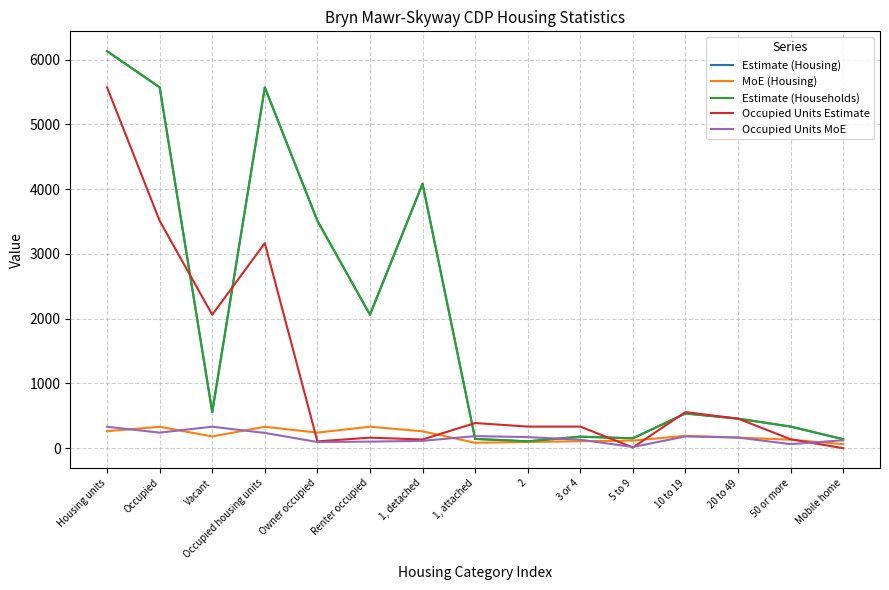

Reading left to right, extract all data points from this chart.

Estimate (Housing): Housing units=6130	Occupied=5572	Vacant=558	Occupied housing units=5572	Owner occupied=3511	Renter occupied=2061	1, detached=4083	1, attached=144	2=106	3 or 4=178	5 to 9=153	10 to 19=536	20 to 49=457	50 or more=334	Mobile home=139
MoE (Housing): Housing units=263	Occupied=331	Vacant=182	Occupied housing units=331	Owner occupied=241	Renter occupied=332	1, detached=261	1, attached=84	2=96	3 or 4=108	5 to 9=118	10 to 19=192	20 to 49=165	50 or more=131	Mobile home=63
Estimate (Households): Housing units=6130	Occupied=5572	Vacant=558	Occupied housing units=5572	Owner occupied=3511	Renter occupied=2061	1, detached=4083	1, attached=144	2=106	3 or 4=178	5 to 9=153	10 to 19=536	20 to 49=457	50 or more=334	Mobile home=139
Occupied Units Estimate: Housing units=5572	Occupied=3511	Vacant=2061	Occupied housing units=3166	Owner occupied=106	Renter occupied=163	1, detached=135	1, attached=389	2=334	3 or 4=334	5 to 9=12	10 to 19=558	20 to 49=457	50 or more=139	Mobile home=0
Occupied Units MoE: Housing units=331	Occupied=241	Vacant=332	Occupied housing units=236	Owner occupied=96	Renter occupied=102	1, detached=114	1, attached=187	2=172	3 or 4=131	5 to 9=19	10 to 19=182	20 to 49=165	50 or more=63	Mobile home=123